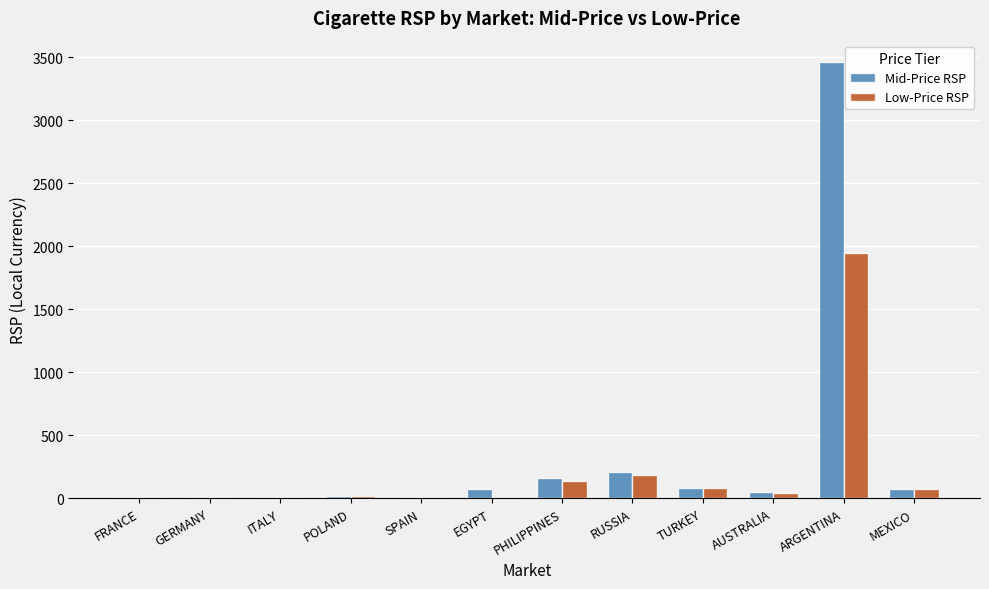

What is the greatest value displayed?

3460.0